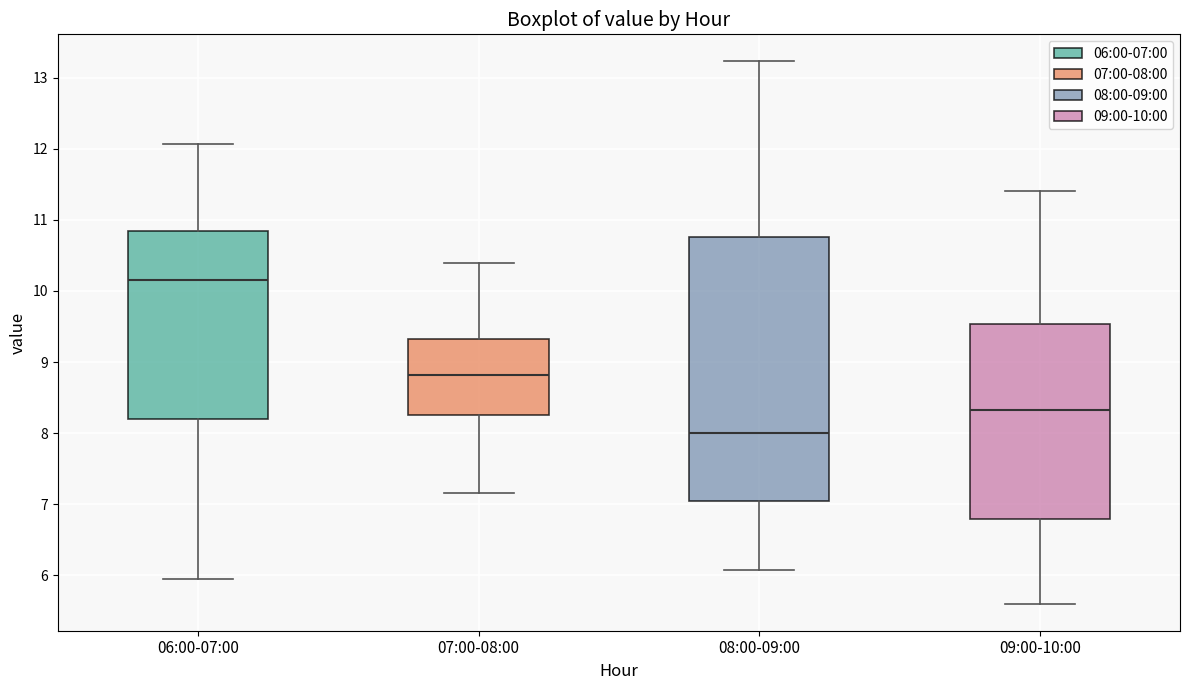

Reading left to right, transcribe this box plot: for each box, give where its median line is, the range the box spans, and where its two whiskers end, as read against the y-axis. The values are not printed on the chart, so give them approximately, as read against the axis.

06:00-07:00: median 10.2, box 8.2 to 10.8, whiskers 6.0 to 12.1
07:00-08:00: median 8.8, box 8.2 to 9.3, whiskers 7.2 to 10.4
08:00-09:00: median 8.0, box 7.1 to 10.8, whiskers 6.1 to 13.2
09:00-10:00: median 8.3, box 6.8 to 9.5, whiskers 5.6 to 11.4